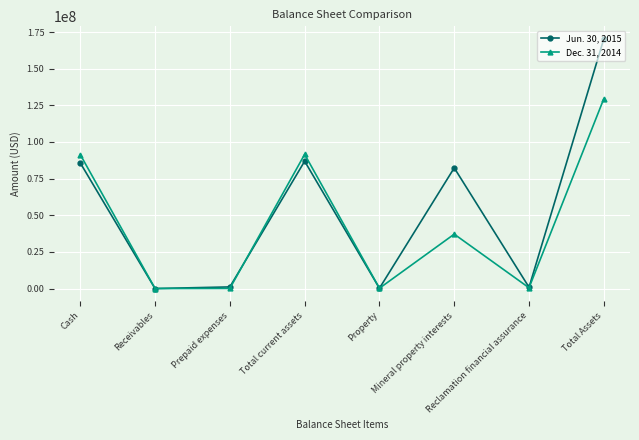

What is the average value of the Dec. 31, 2014 series?

43826134